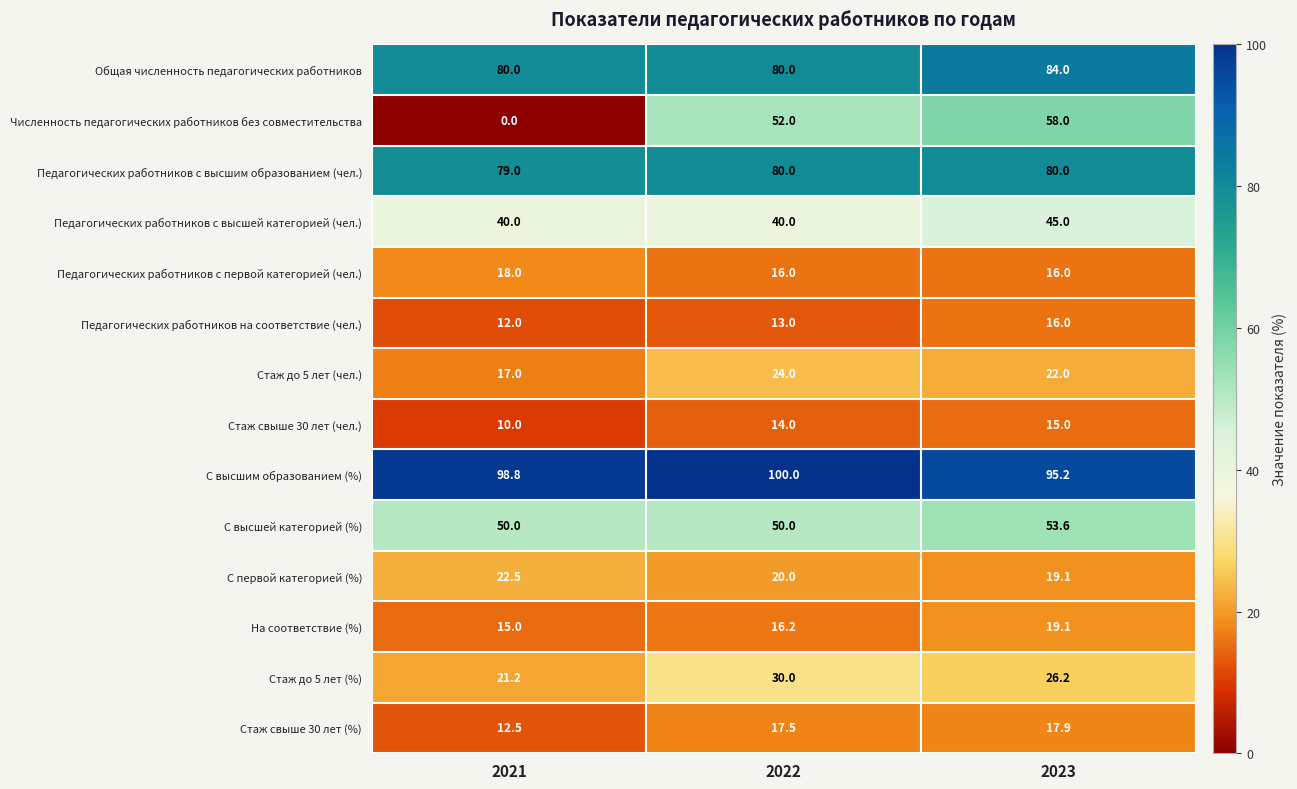

What is the total value across all series at 2022?

552.7